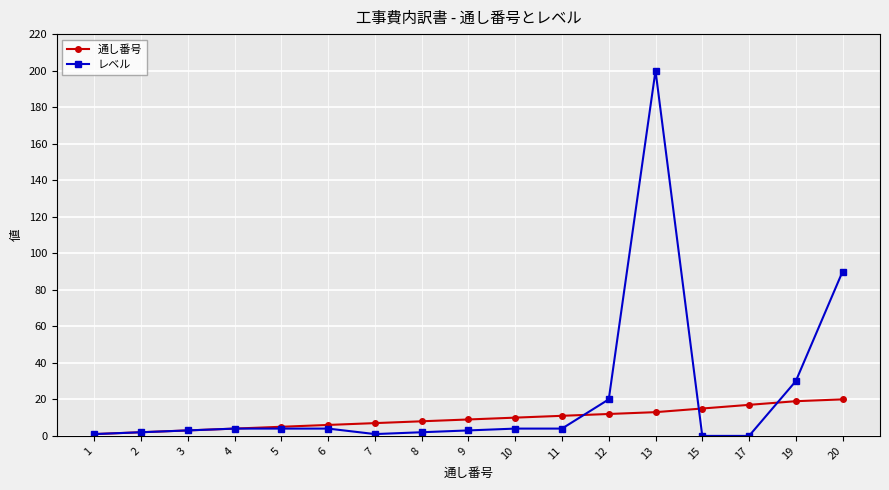

Between 2 and 20, which series saw the biggest shift?

レベル